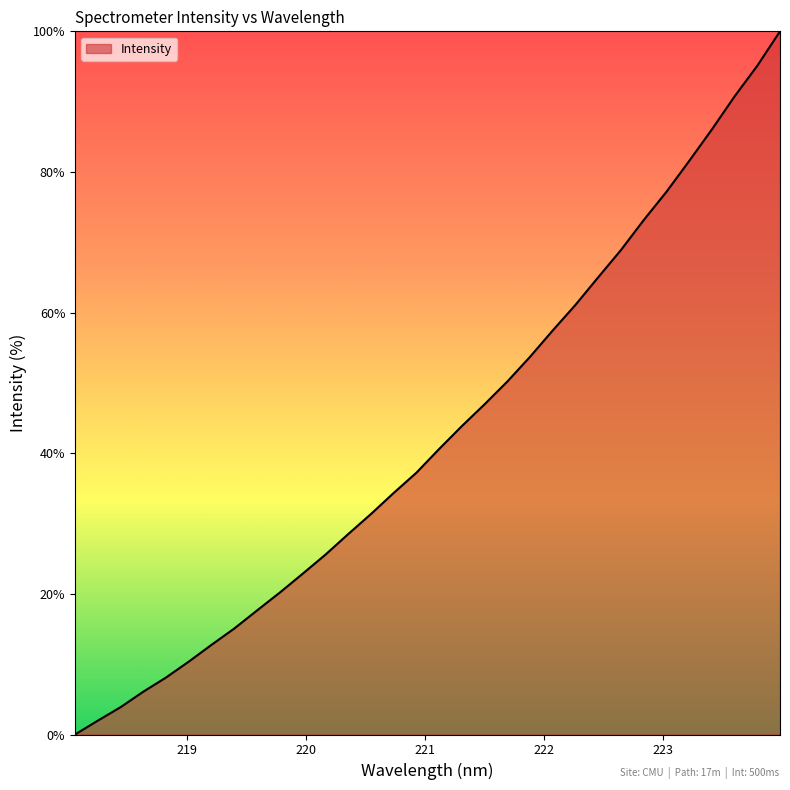

What is the difference between the maximum and minimum values?

100.0